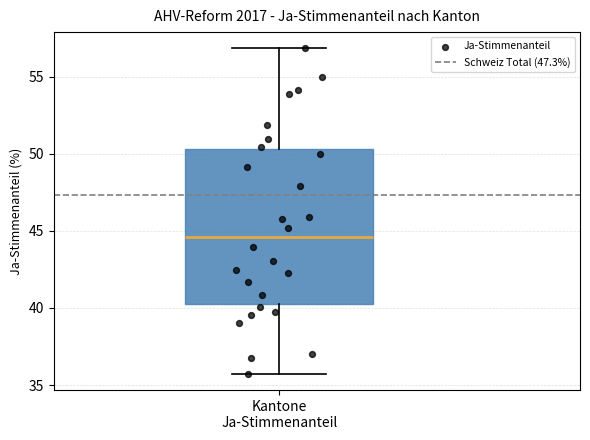

Transcribe this box plot: give where the median line is, the range the box spans, and where the two whiskers end, as read against the y-axis. The values are not printed on the chart, so give them approximately, as read against the axis.

median 44.5, box 40.5 to 50.5, whiskers 35.5 to 57.0